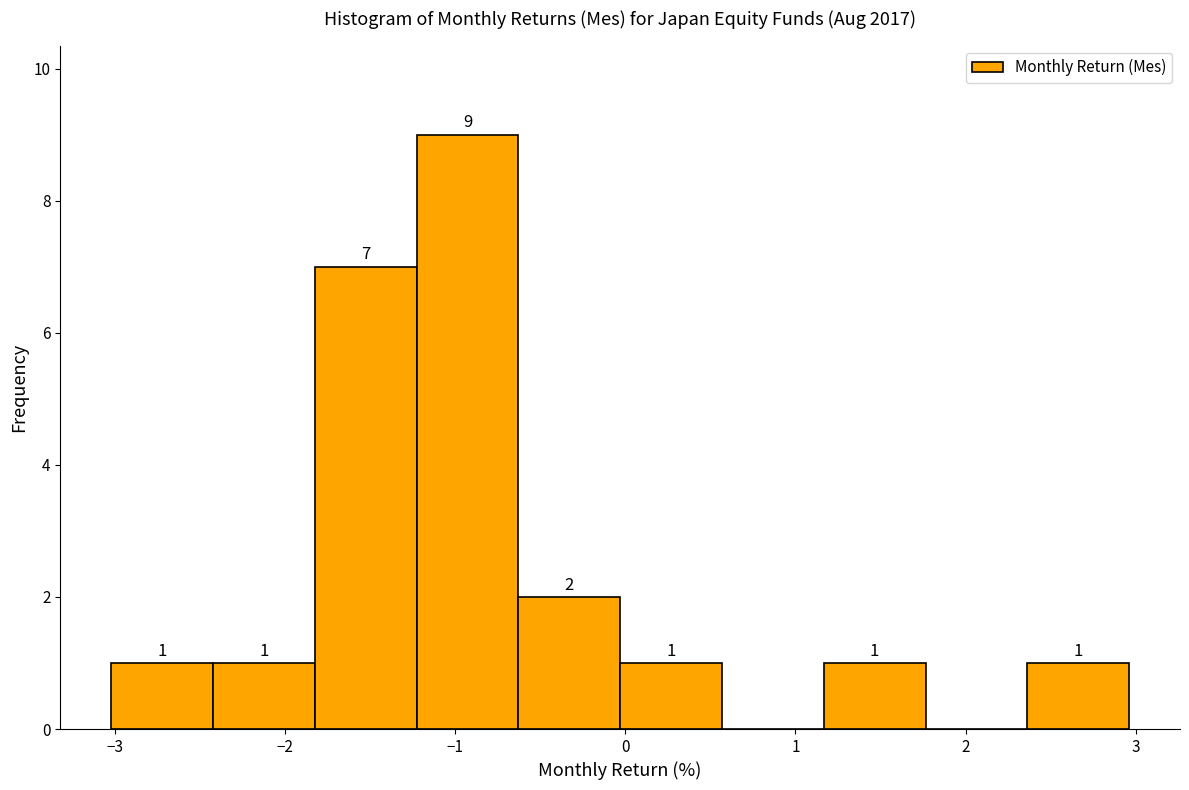

Over which range of the x-axis is the bar tallest?

-1.2 to -0.6